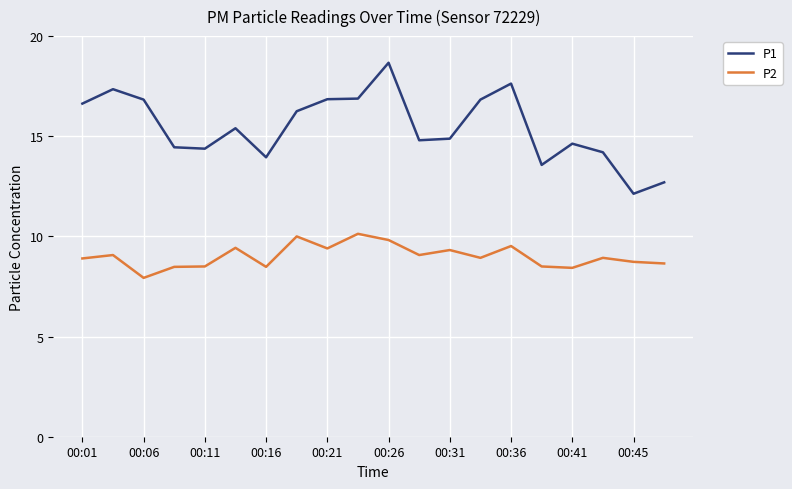

Count the number of categories in the chart.

20